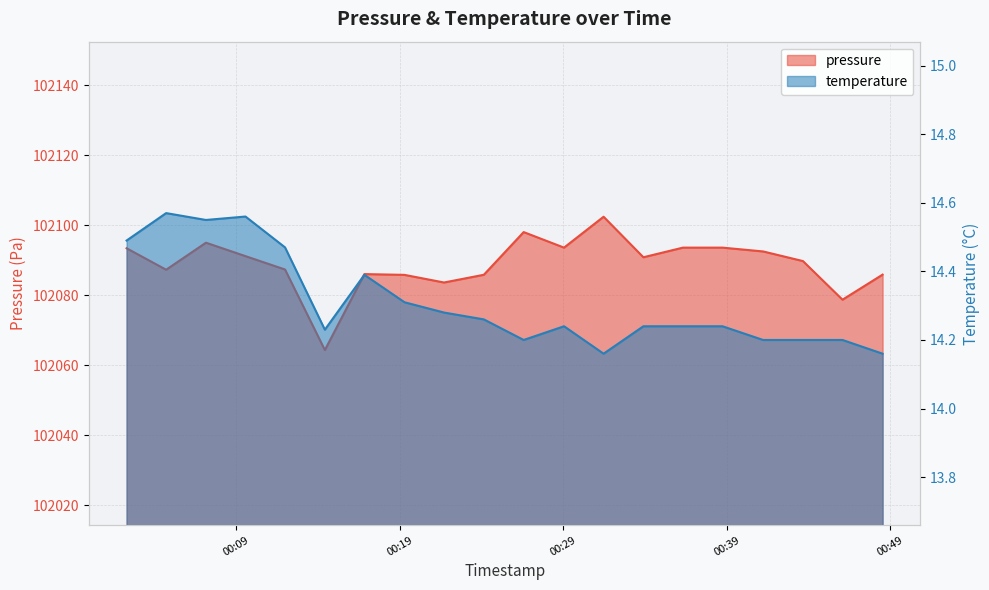

At which label does pressure first exceed 102090?

2022-07-17T00:02:19